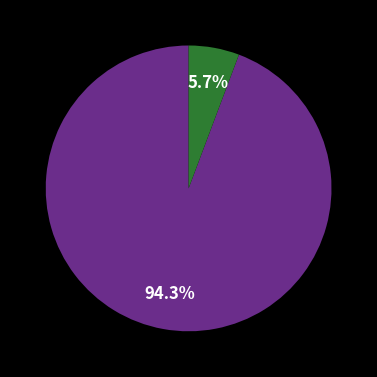

Does any single category account for the majority?

Yes